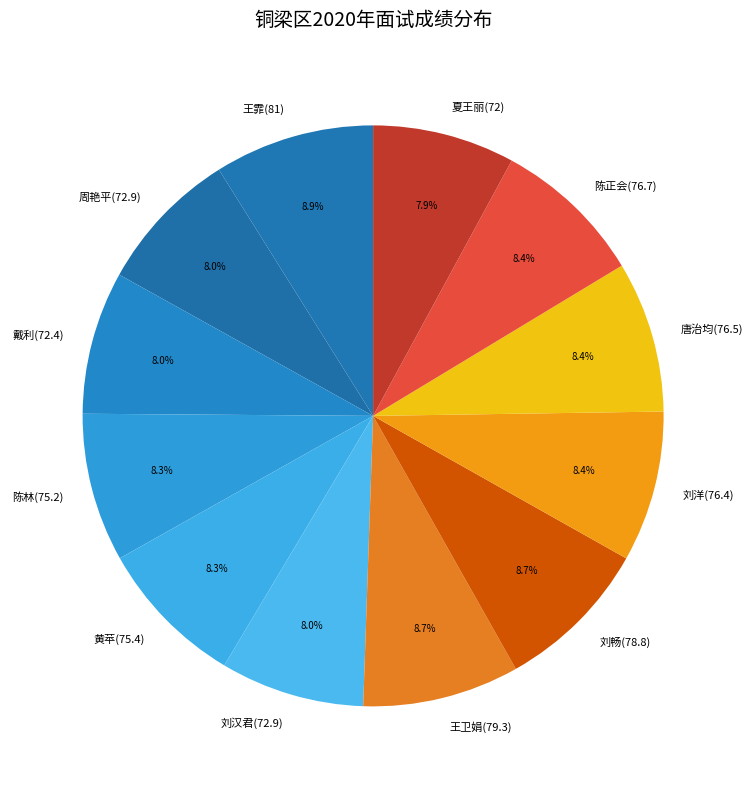

What is the ratio of the value at 王卫娟(79.3) to the value at 王霏(81)?

1.0